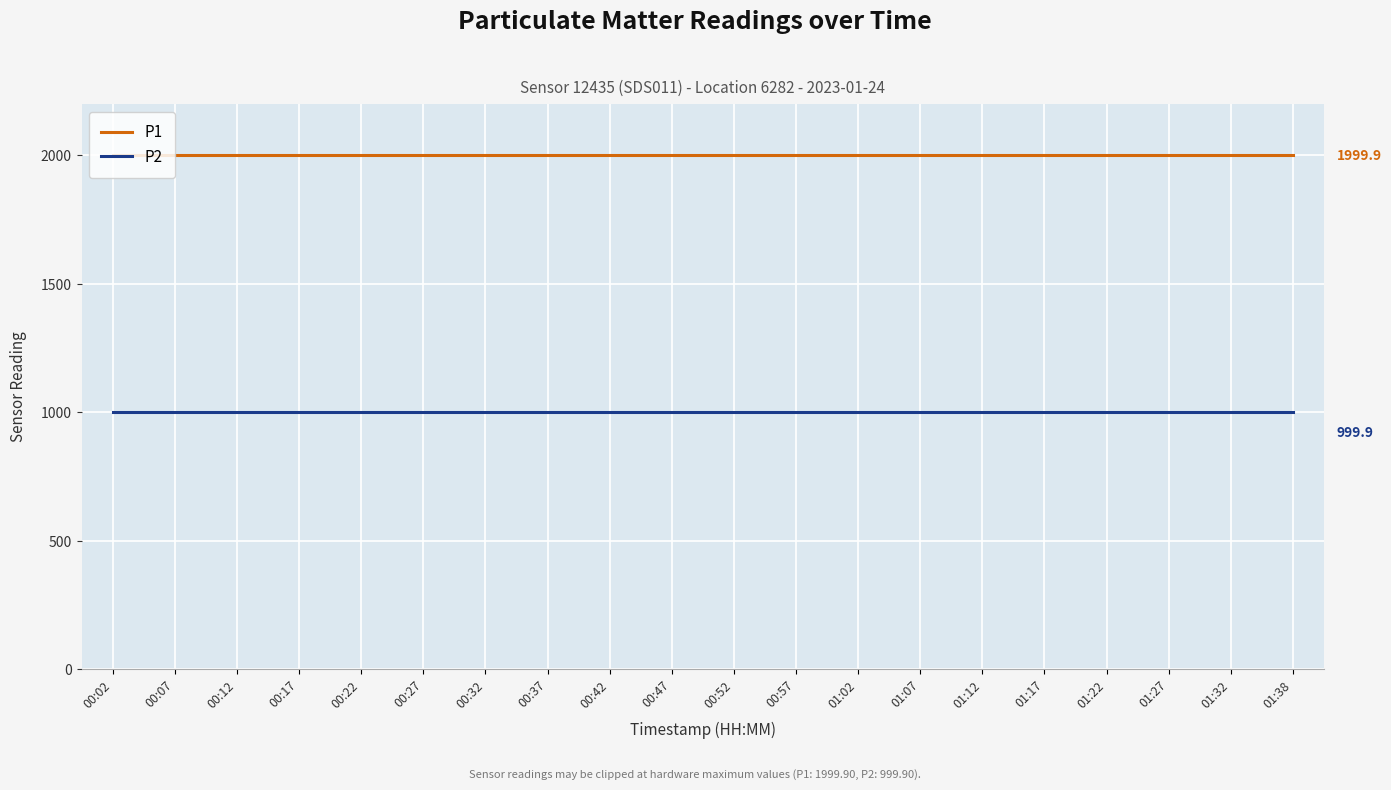

True or false: P1 and P2 cross at least once.

False